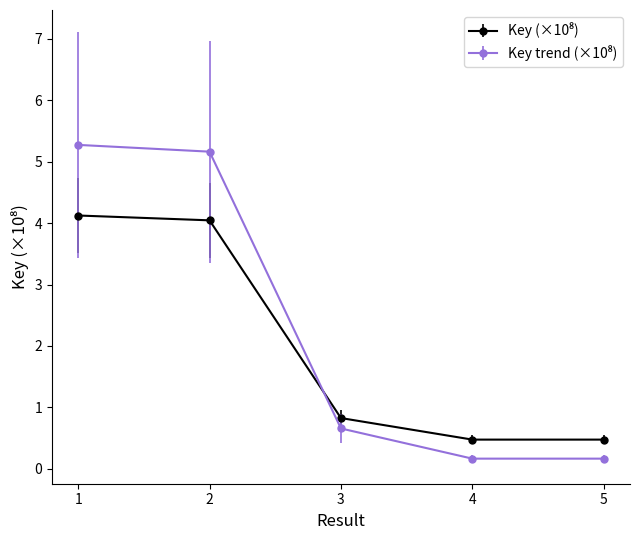

What is the maximum value shown in the chart?

5.3